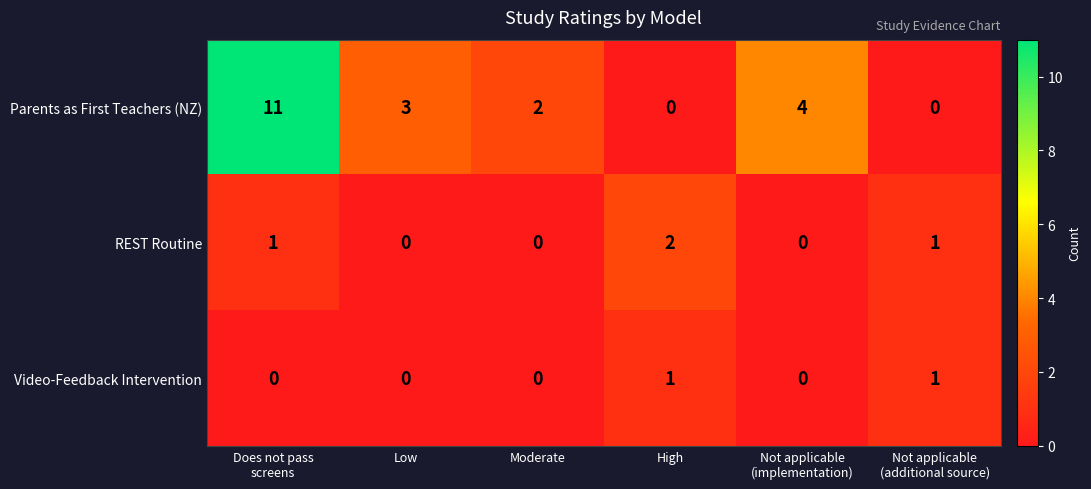

What is the total value across all series at Not applicable
(implementation)?

4